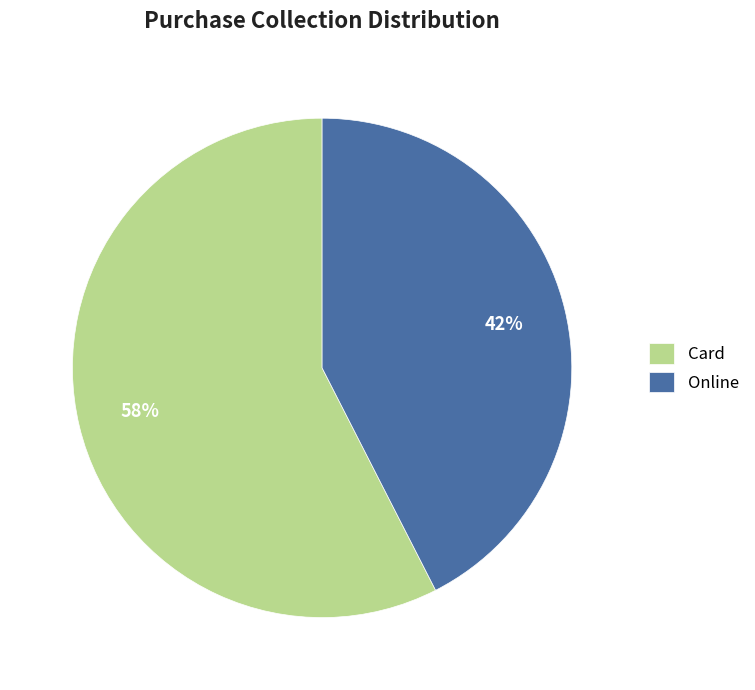

Which slice is the largest?

Card